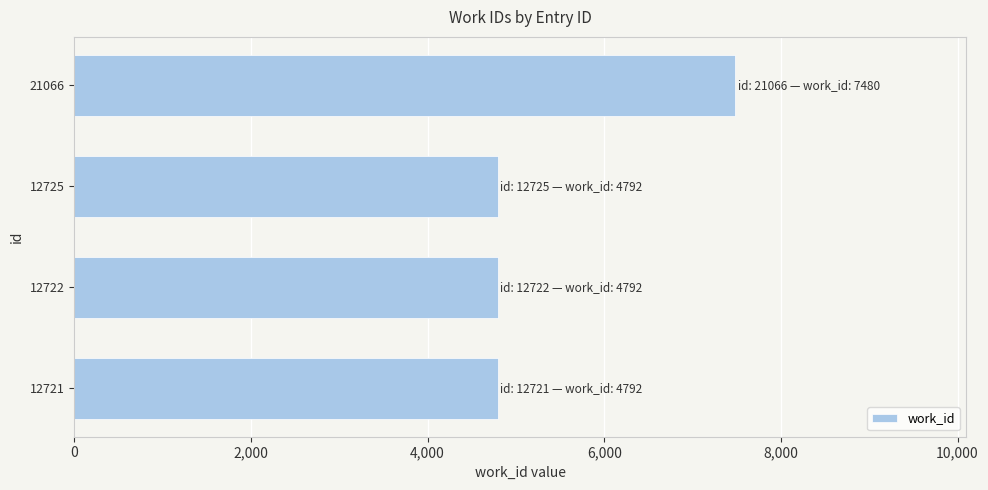

Does the chart contain any negative values?

No